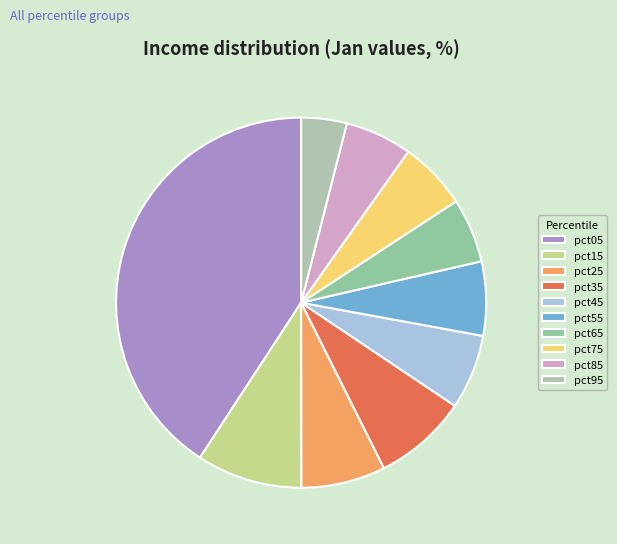

What is the change in value from pct15 to pct35?

-0.1